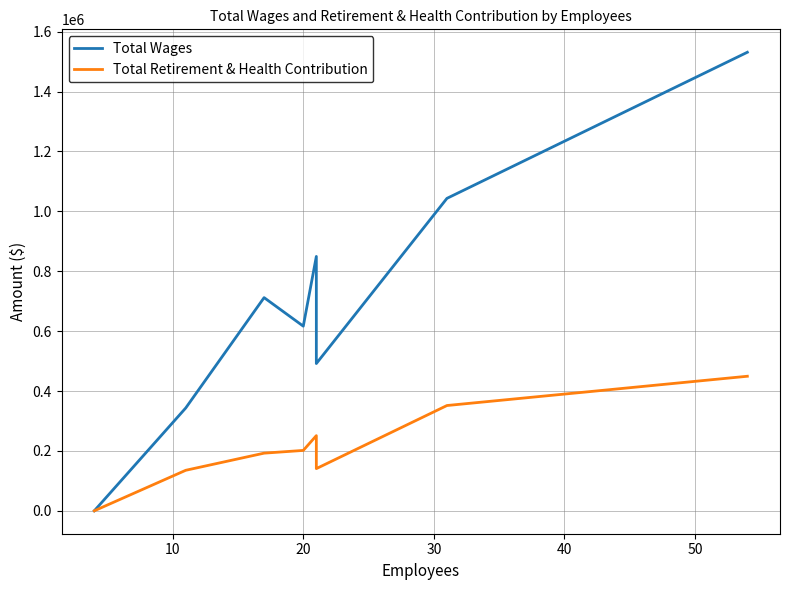

Is the value of Total Wages at 30 greater than the value of Total Retirement & Health Contribution at 20?

Yes